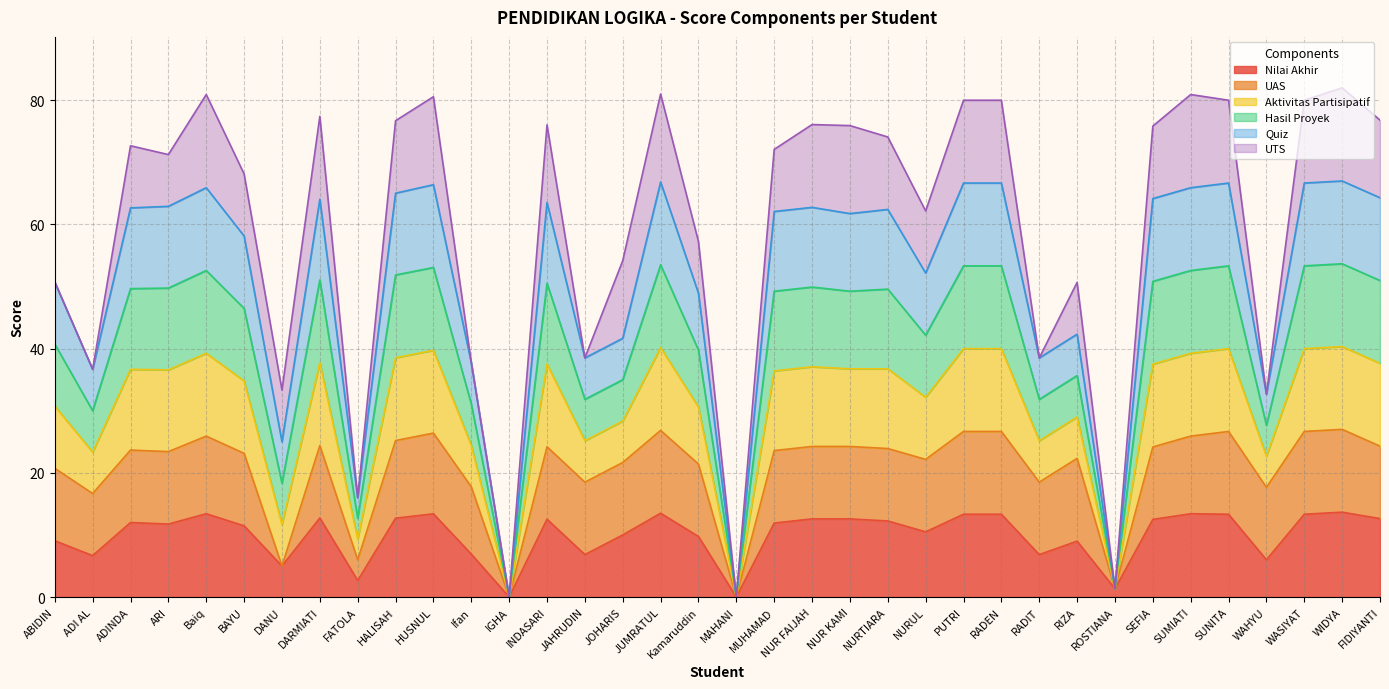

Does the chart display data point markers on the line(s)?

No